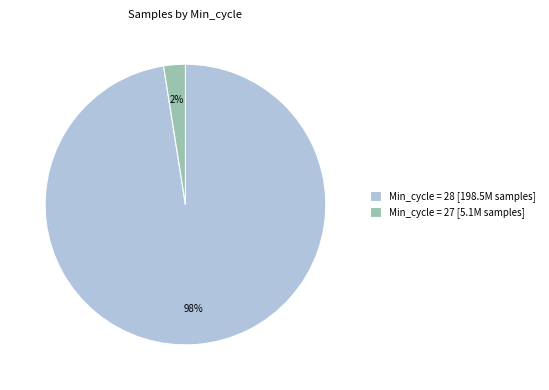

To the nearest percent, what percentage of the pie is Min_cycle = 28 [198.5M samples]?

98%